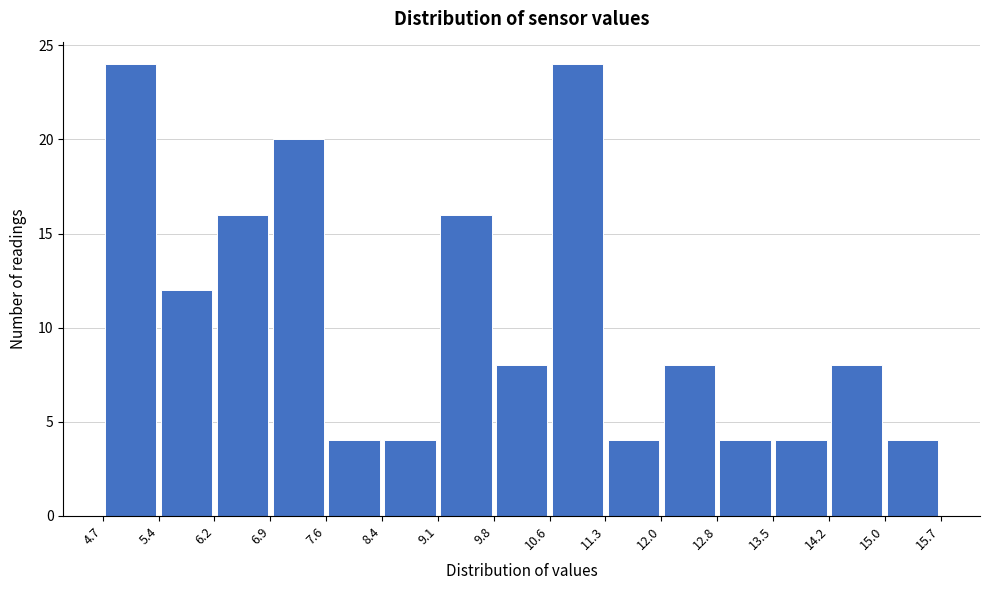

Reading left to right, list every bar in this chart as the range it spans on the x-axis followed by its height. The values are not printed on the chart, so give them approximately, as read against the axis.

4.7 to 5.4: 24
5.4 to 6.2: 12
6.2 to 6.9: 16
6.9 to 7.6: 20
7.6 to 8.4: 4
8.4 to 9.1: 4
9.1 to 9.8: 16
9.8 to 10.6: 8
10.6 to 11.3: 24
11.3 to 12.0: 4
12.0 to 12.8: 8
12.8 to 13.5: 4
13.5 to 14.2: 4
14.2 to 15.0: 8
15.0 to 15.7: 4